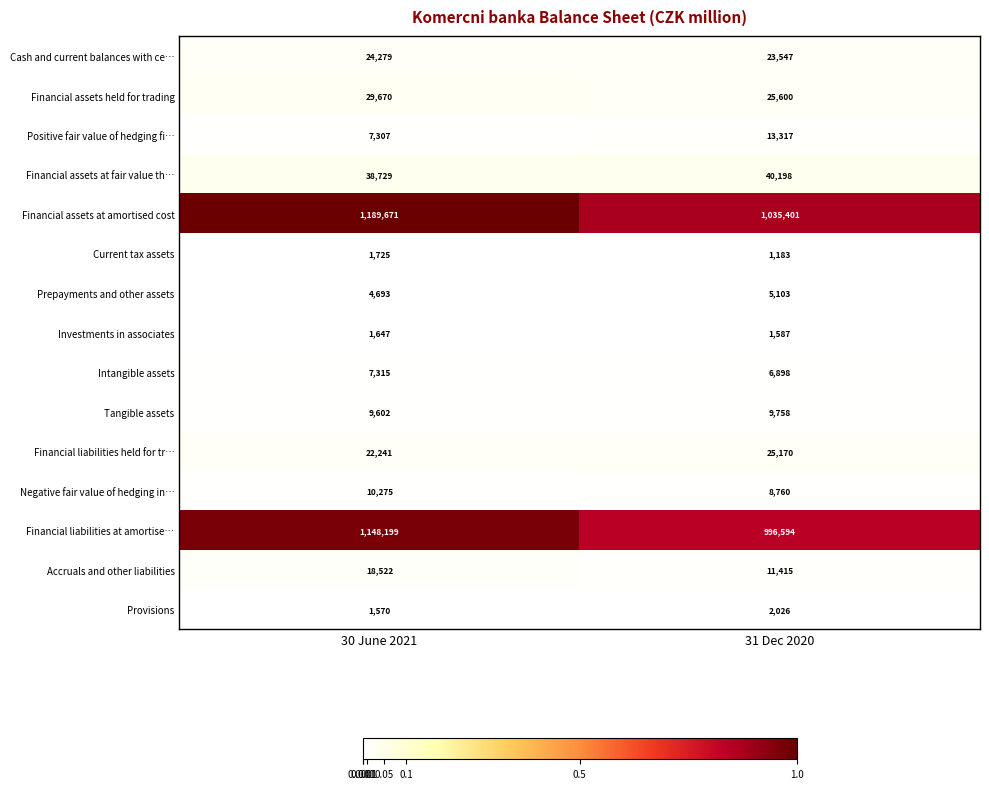

The value of Cash and current balances with ce… at 31 Dec 2020 is 15805. True or false?

False